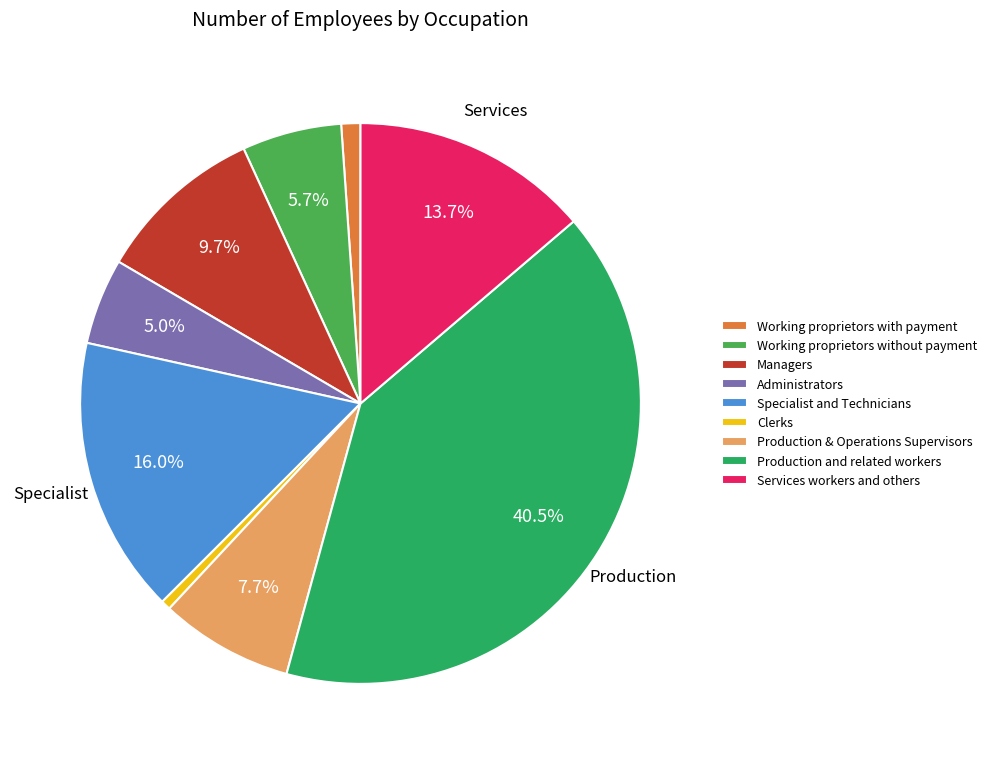

How many slices are in this pie chart?

9